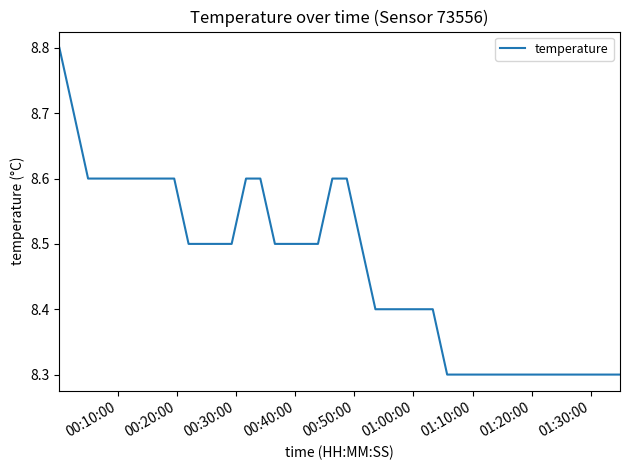

What is the maximum value shown in the chart?

8.8